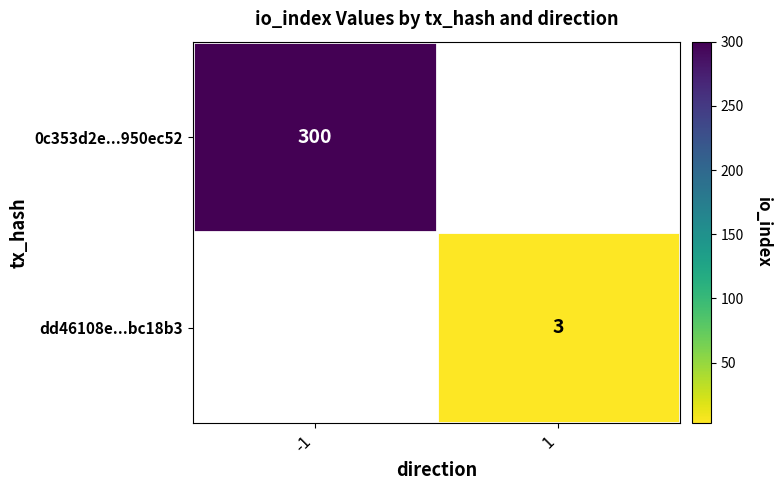

What is the minimum value for 0c353d2e...950ec52?

300.0